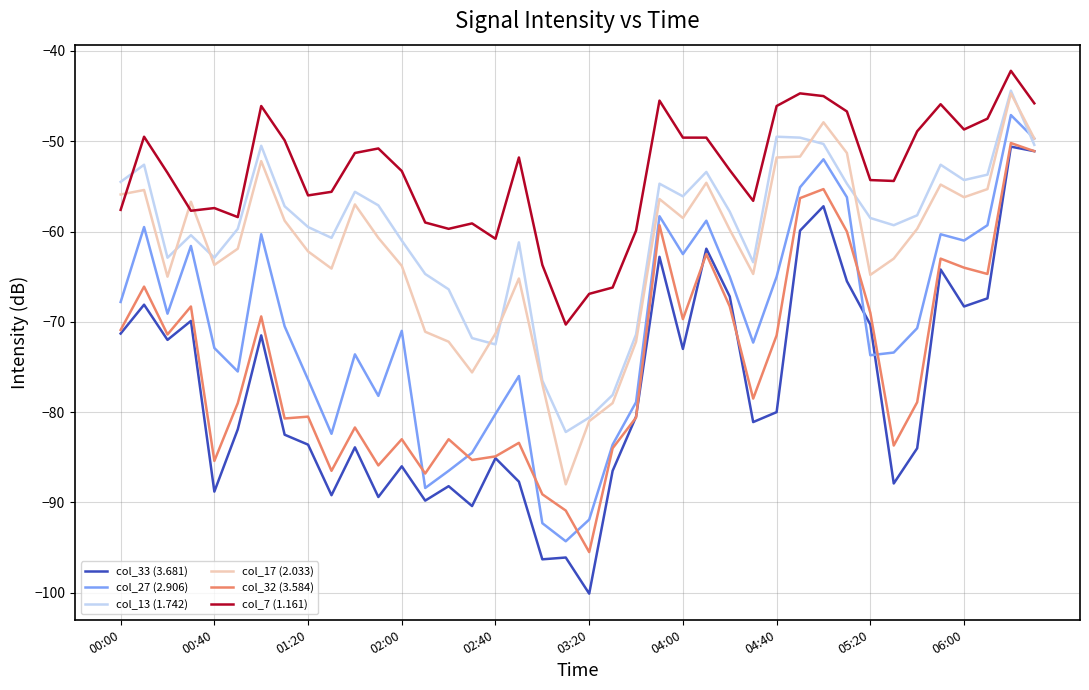

True or false: col_13 (1.742) and col_7 (1.161) cross at least once.

True